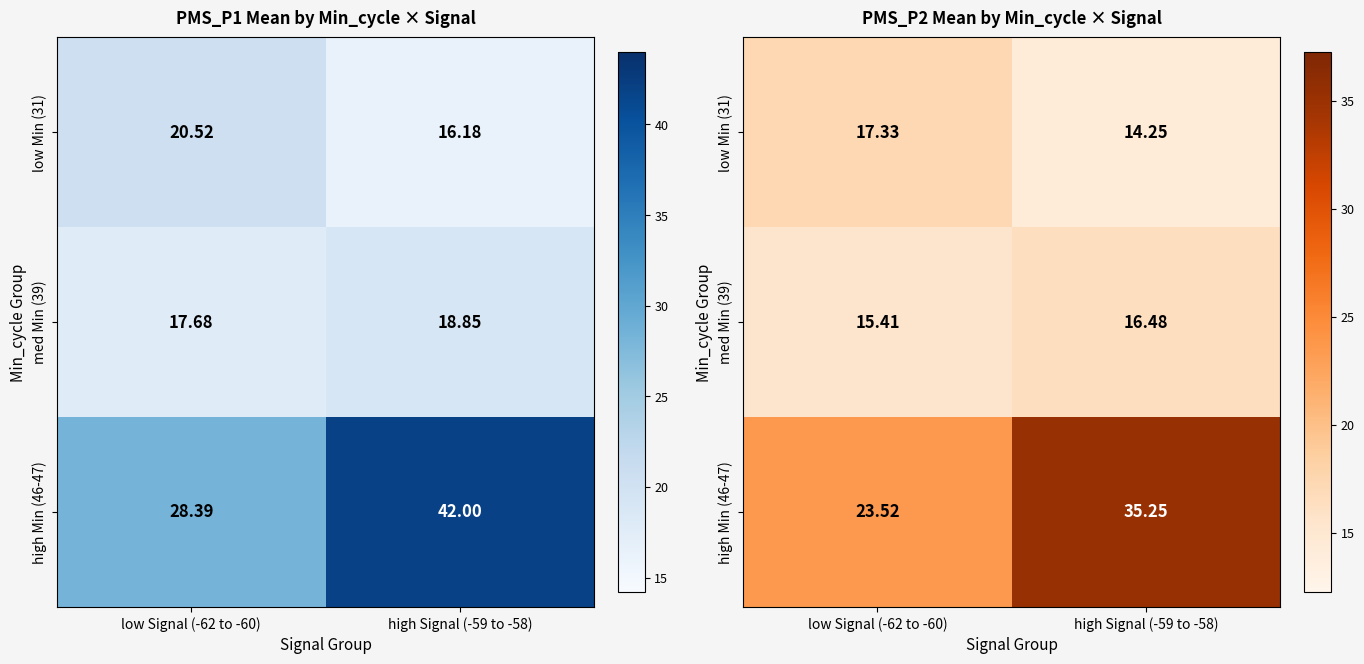

What is the average value of the high Min (46-47) series?

29.4